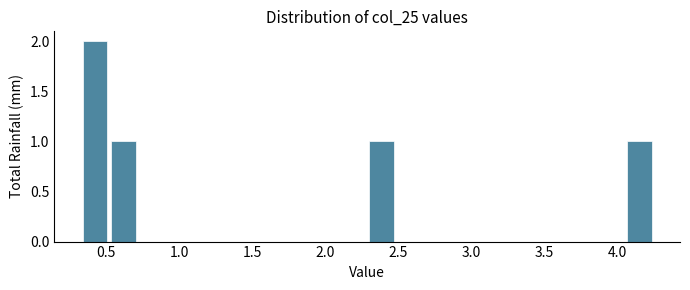

Read against the x-axis, roughly where is the centre of the tallest bar?

0.40